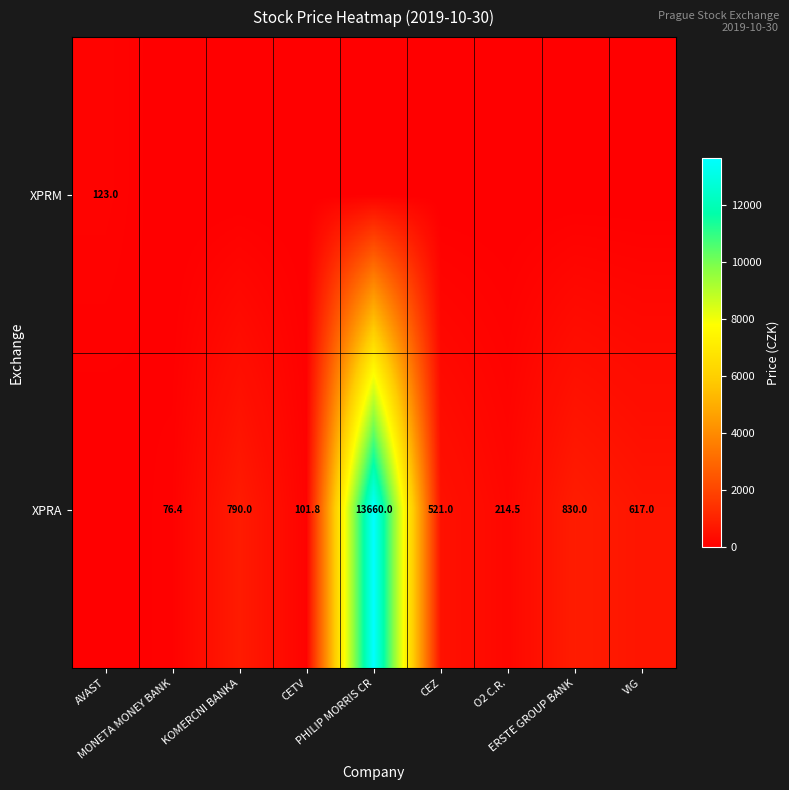

What is the greatest value displayed?

13660.0